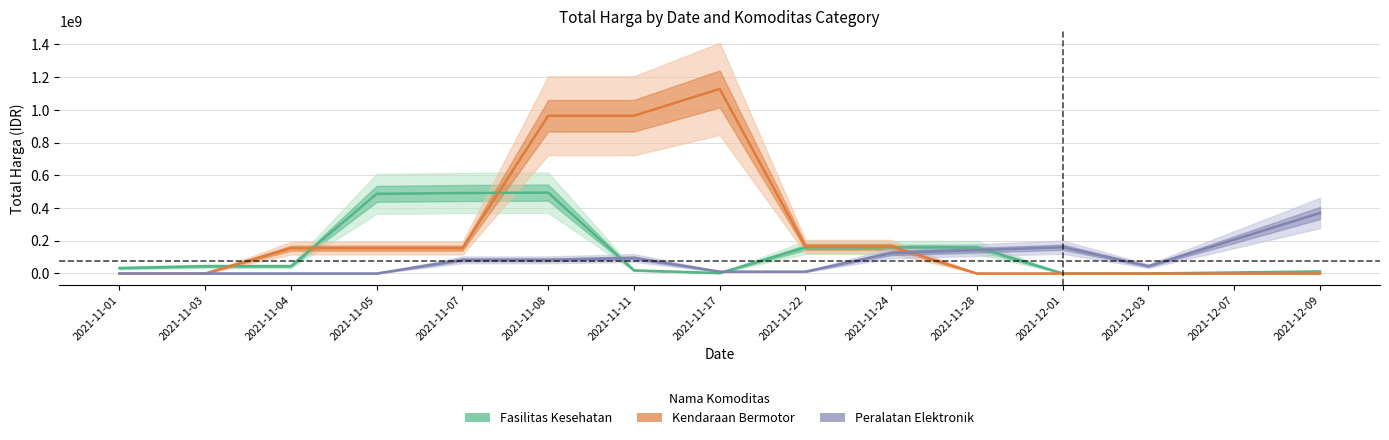

At which label does Kendaraan Bermotor first exceed 154667366?

2021-11-04